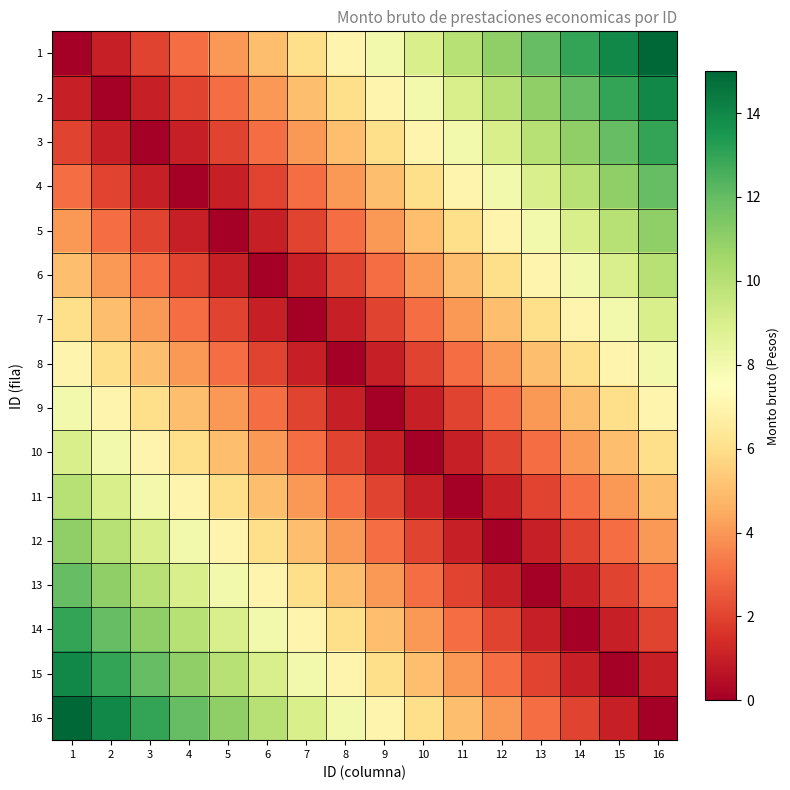

How many data points does each series have?

16